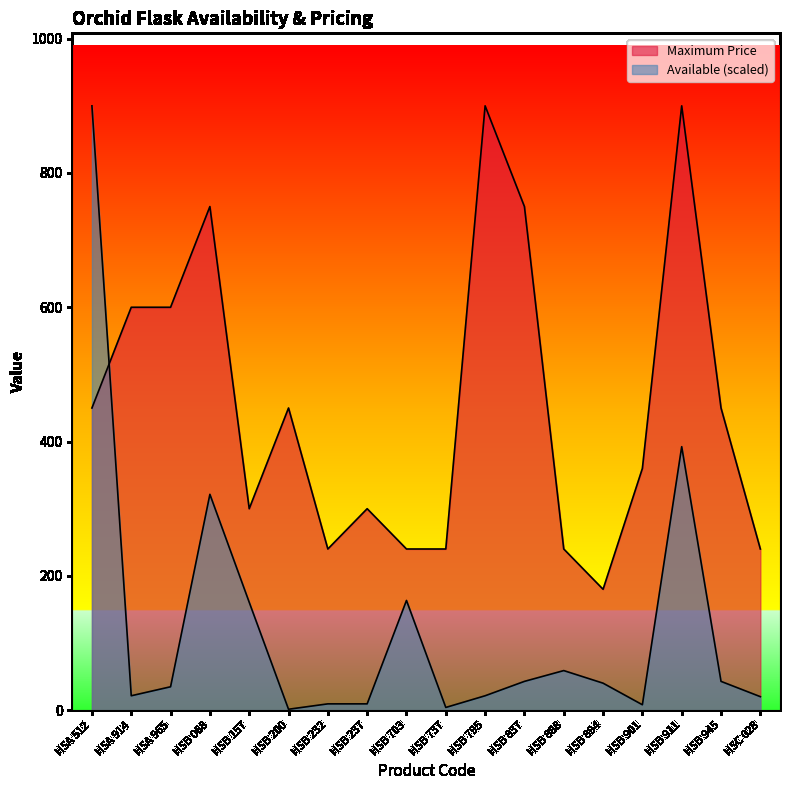

What is the total value across all series at HSB 232?

249.4